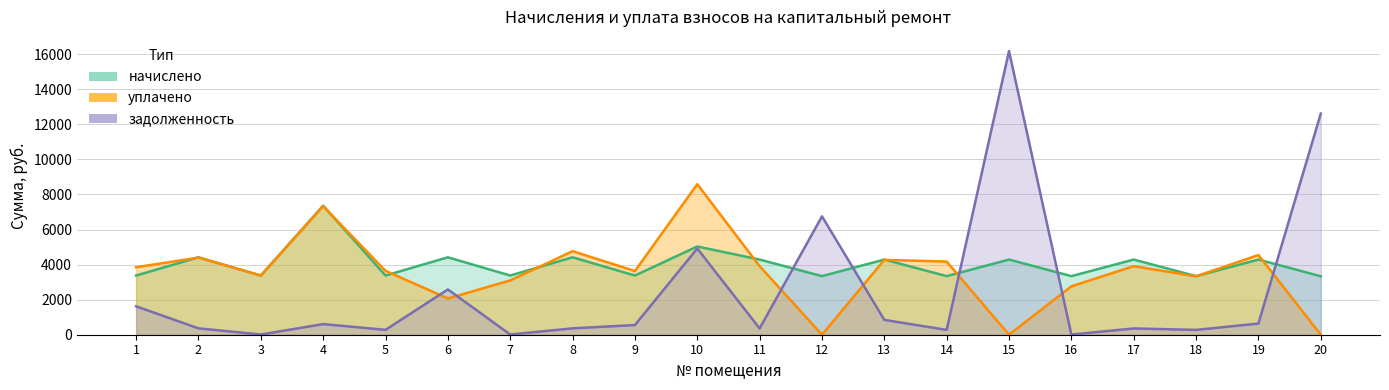

What is the difference between the maximum and second lowest values in the начислено series?

4019.8